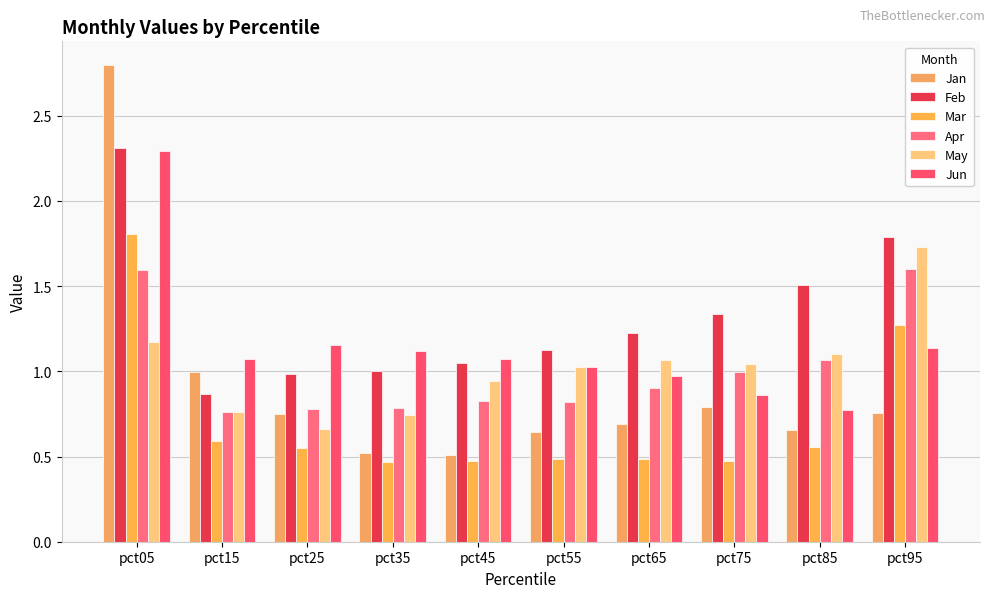

What is the spread (max minus min) of values at pct95?

1.0